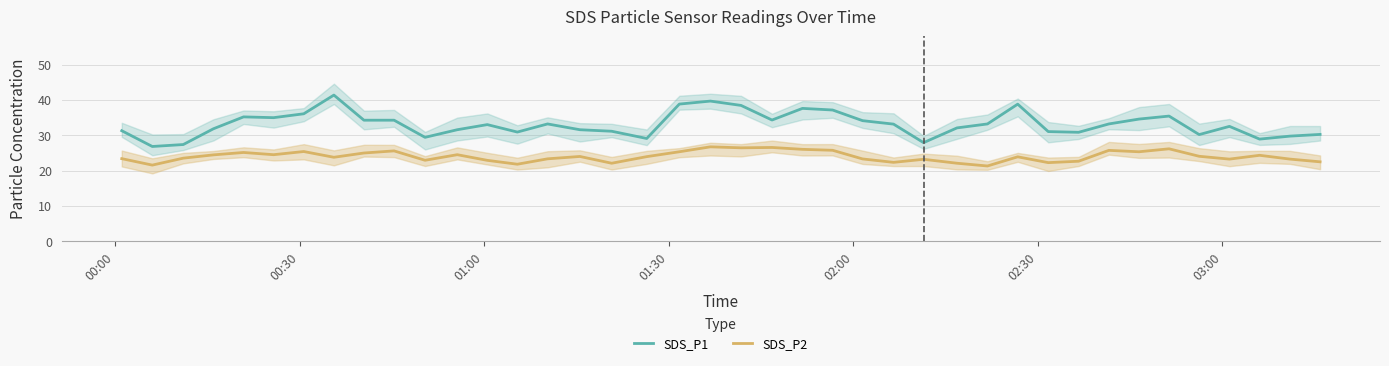

True or false: SDS_P2 and SDS_P1 intersect in this chart.

False